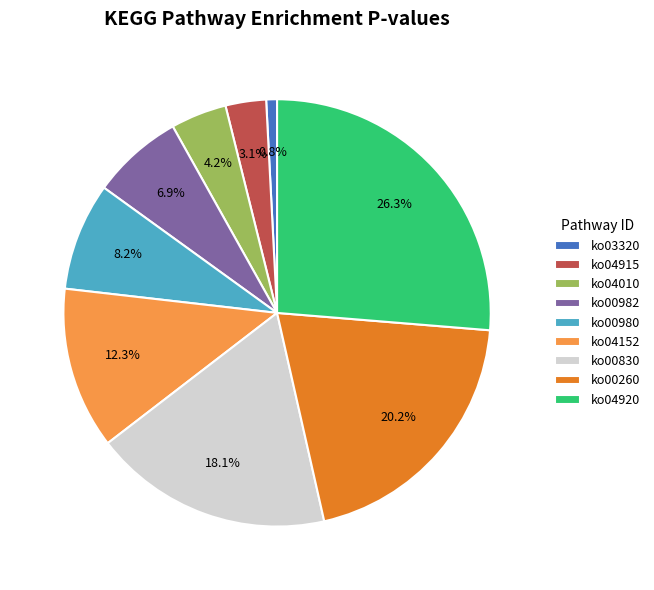

Which has a higher value, ko04010 or ko03320?

ko04010